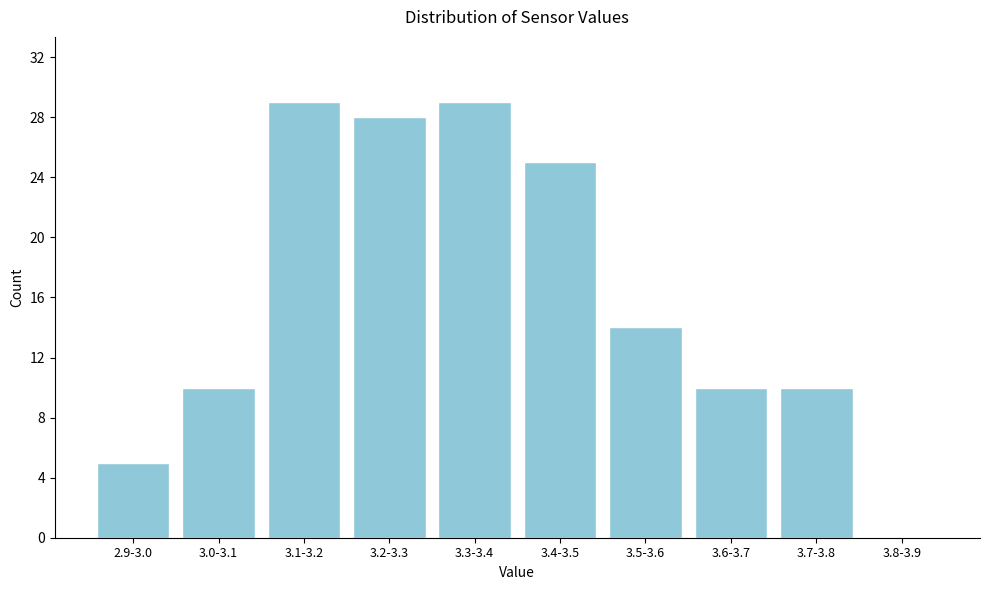

Reading right to left, extract all data points from this chart.

3.8-3.9=0	3.7-3.8=10	3.6-3.7=10	3.5-3.6=14	3.4-3.5=25	3.3-3.4=29	3.2-3.3=28	3.1-3.2=29	3.0-3.1=10	2.9-3.0=5